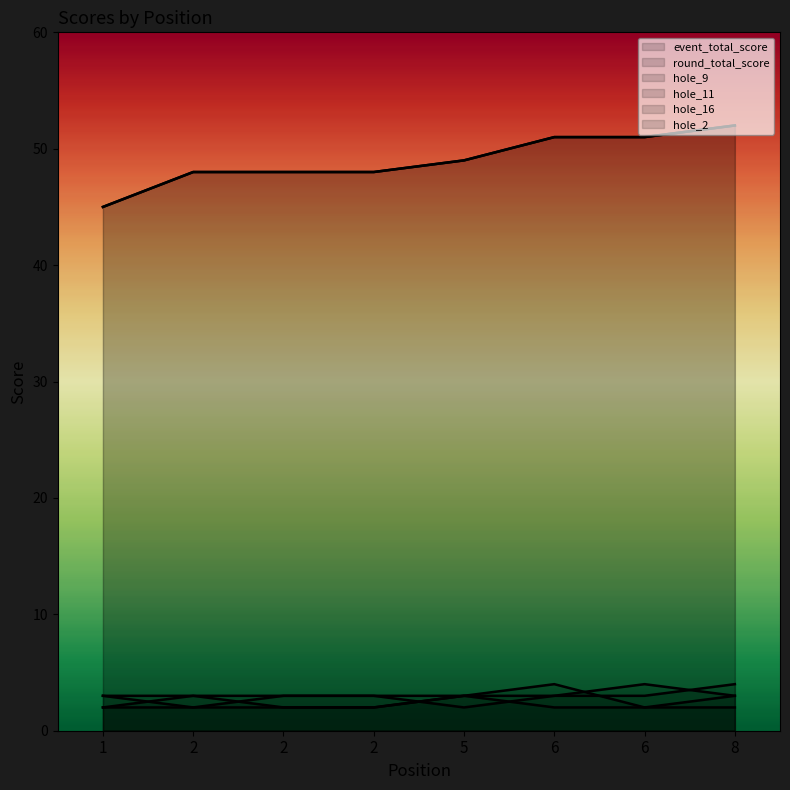

At how many categories does at least one series exceed 43?

8